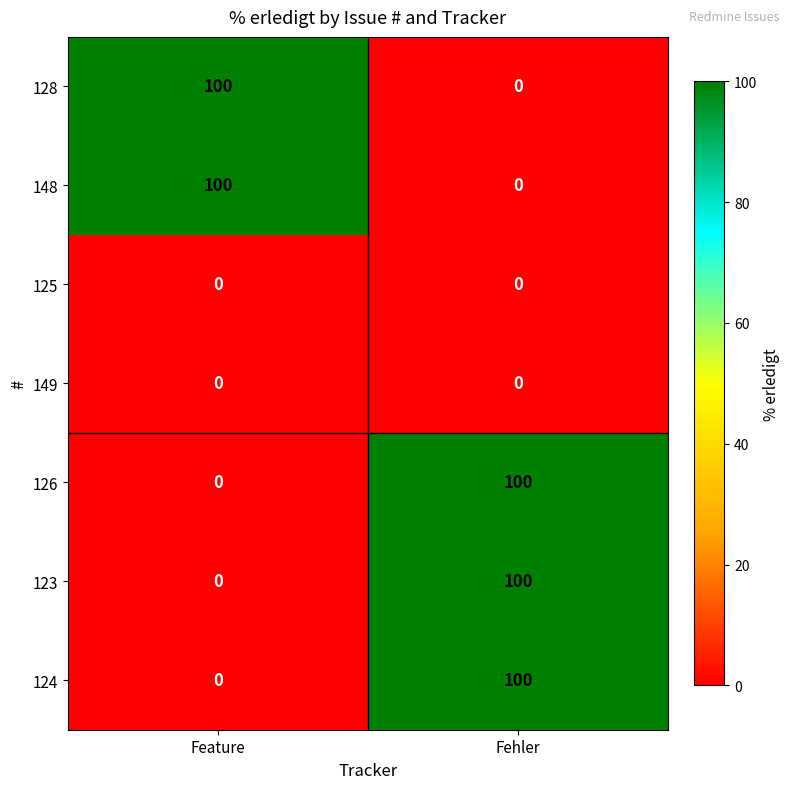

Reading right to left, list all the values displayed in this chart.

128: 0	100
148: 0	100
125: 0	0
149: 0	0
126: 100	0
123: 100	0
124: 100	0